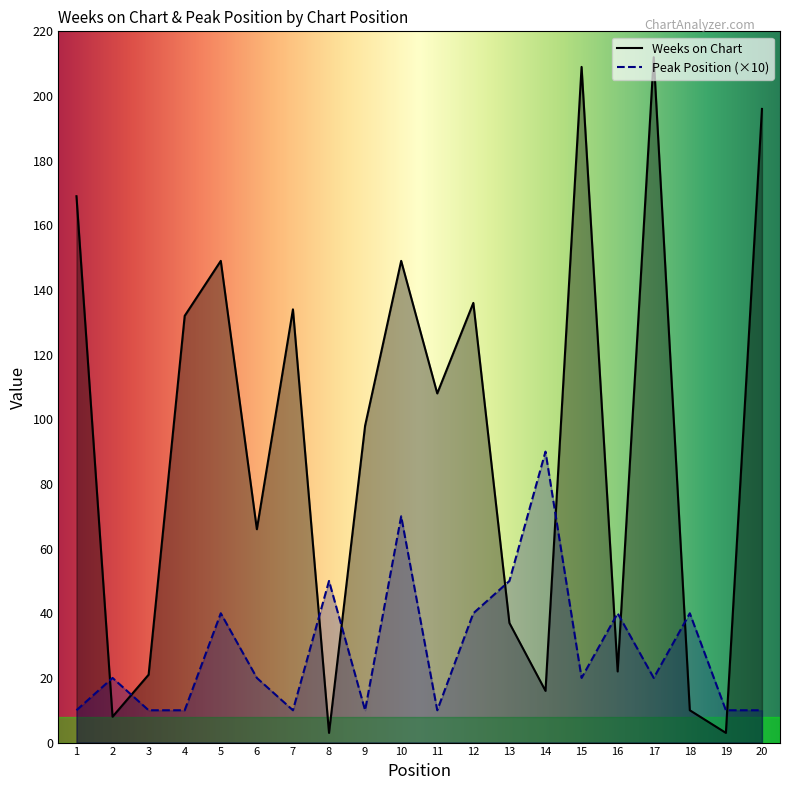

Count the Peak Position values in the range 10 to 40.

16